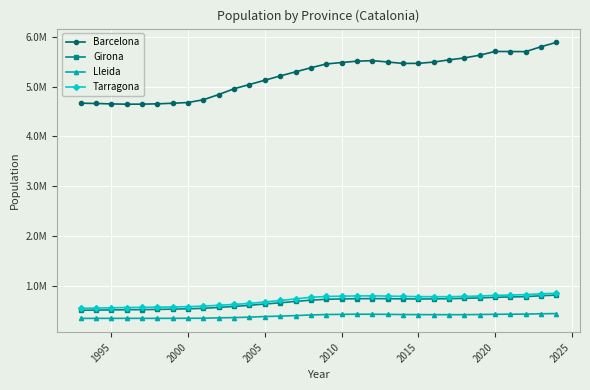

Rank the series by their maximum value, from lowest to highest.

Lleida, Girona, Tarragona, Barcelona